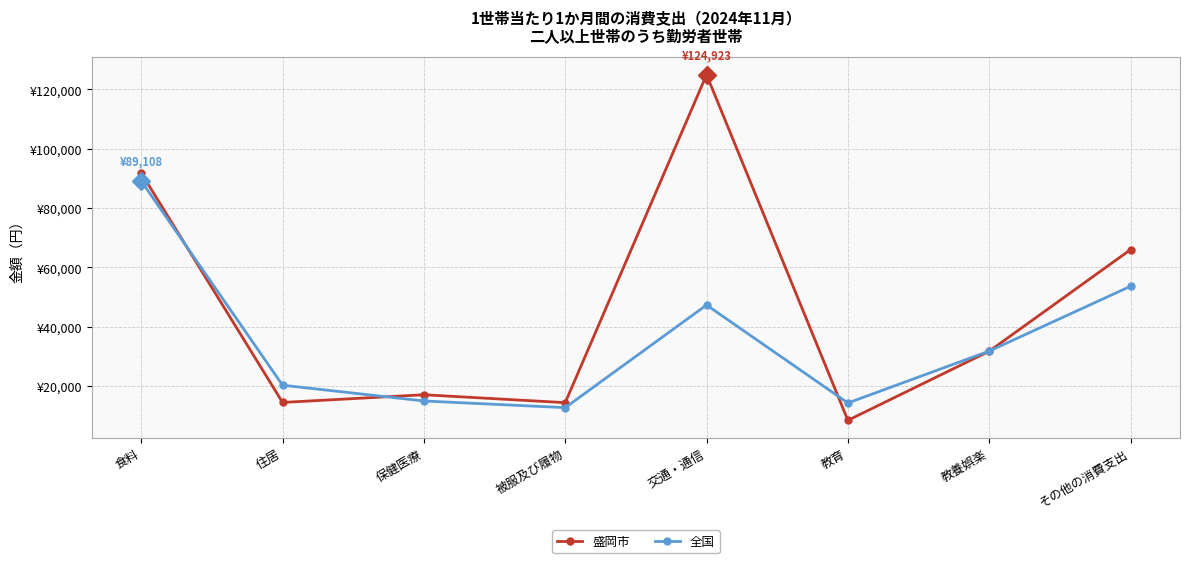

At which label is 盛岡市 closest to 66702?

その他の消費支出